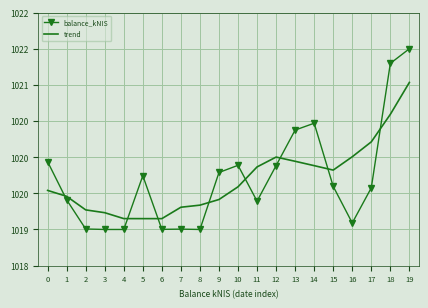

Which category has the lowest value in the balance_kNIS series?

3